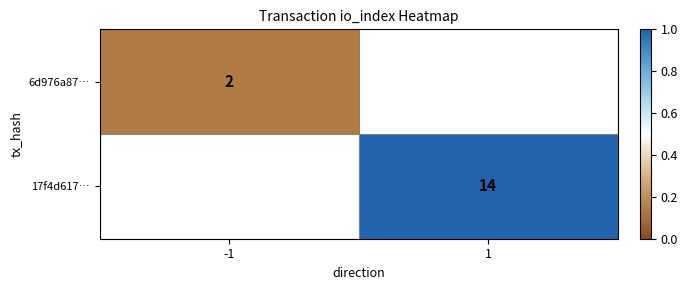

Is the value of 17f4d617… at 1 greater than the value of 6d976a87… at -1?

Yes